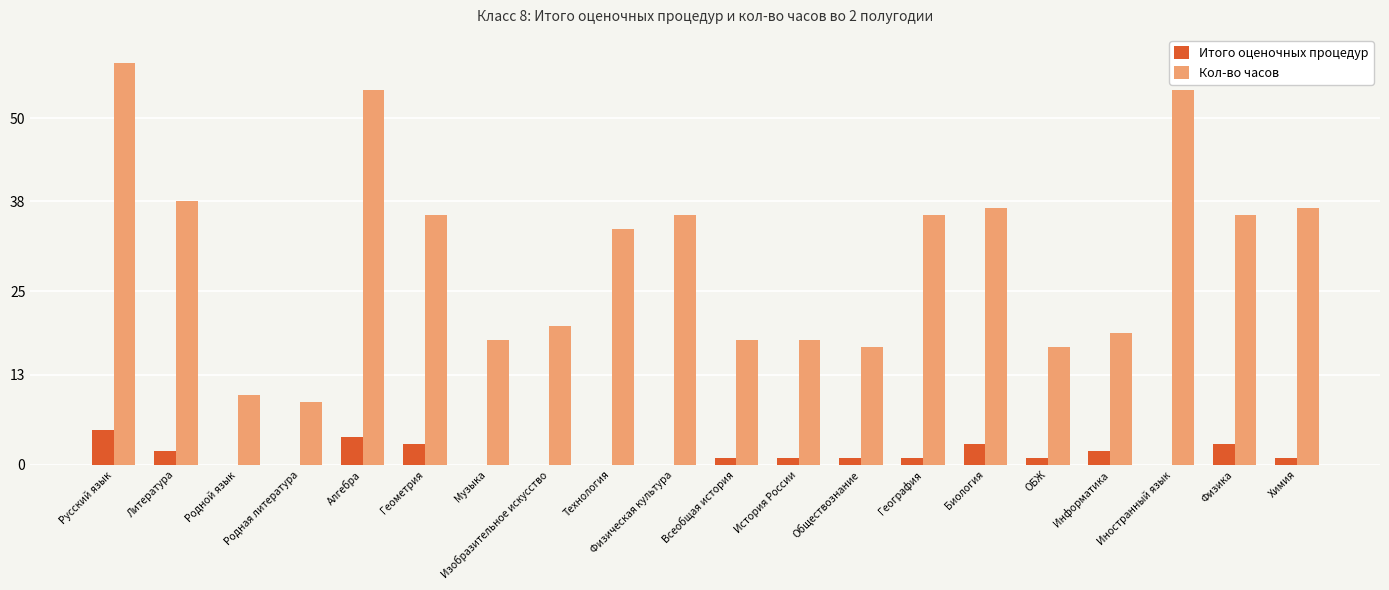

Where is Кол-во часов nearest to the value 33?

Технология